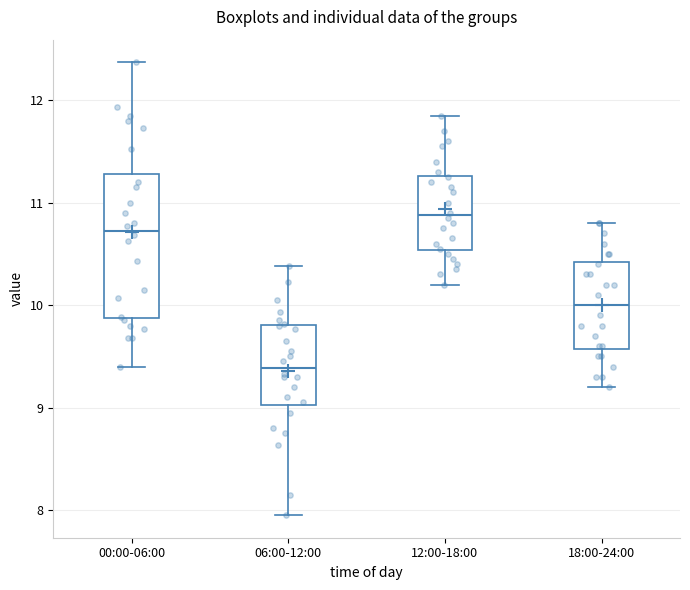

Reading left to right, transcribe this box plot: for each box, give where its median line is, the range the box spans, and where its two whiskers end, as read against the y-axis. The values are not printed on the chart, so give them approximately, as read against the axis.

00:00-06:00: median 10.7, box 9.9 to 11.3, whiskers 9.4 to 12.4
06:00-12:00: median 9.4, box 9.0 to 9.8, whiskers 8.0 to 10.4
12:00-18:00: median 10.9, box 10.5 to 11.3, whiskers 10.2 to 11.9
18:00-24:00: median 10.0, box 9.6 to 10.4, whiskers 9.2 to 10.8